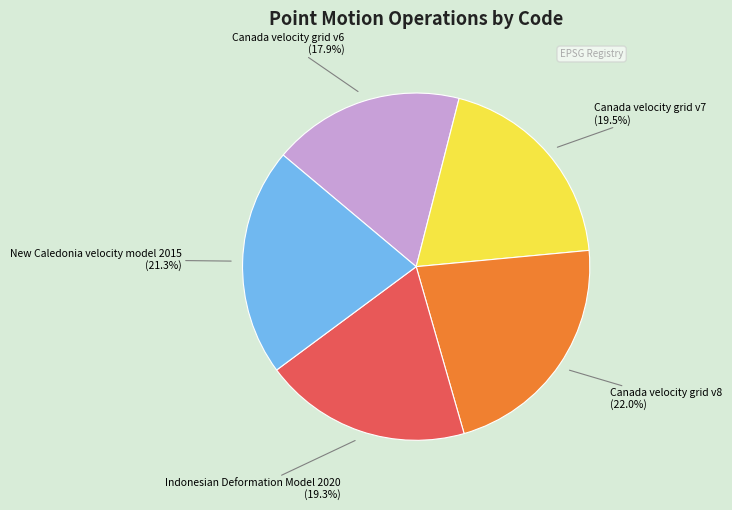

Which slice is the largest?

Canada velocity grid v8